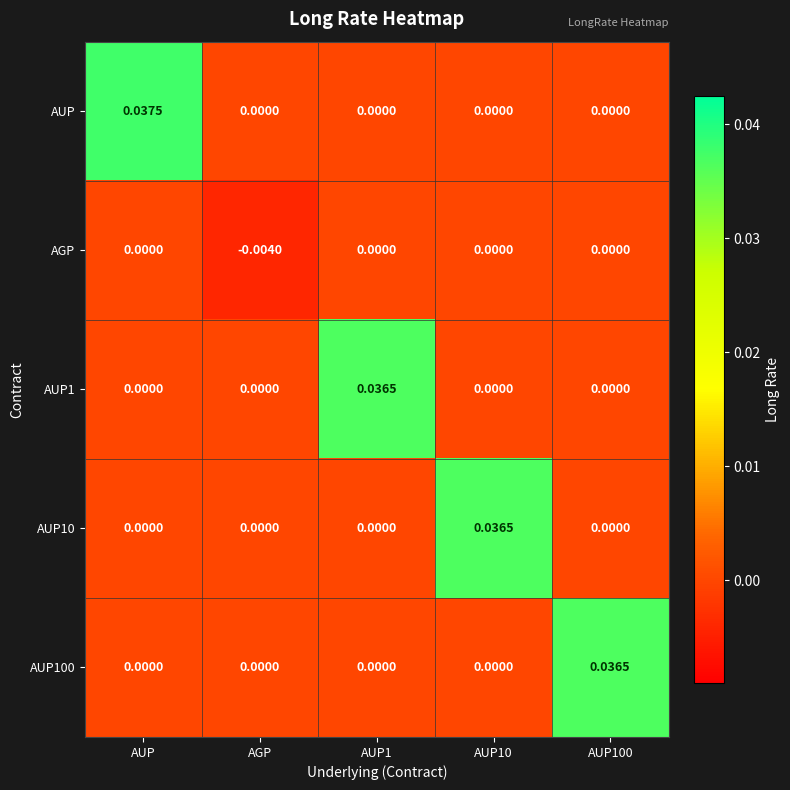

At which category is the sum across all series the highest?

AUP